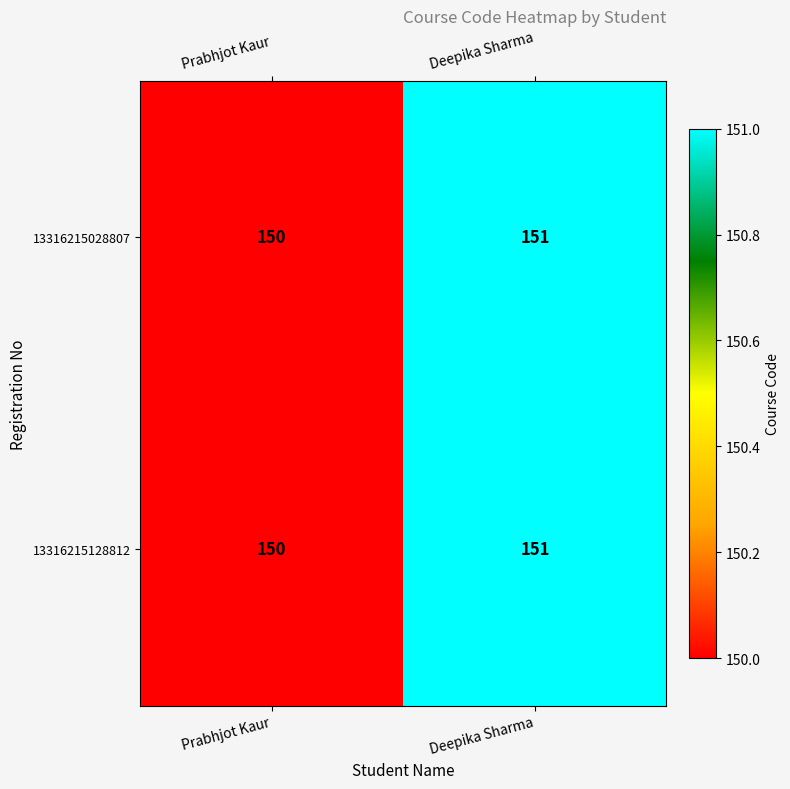

What is the highest value of the 13316215128812 series?

151